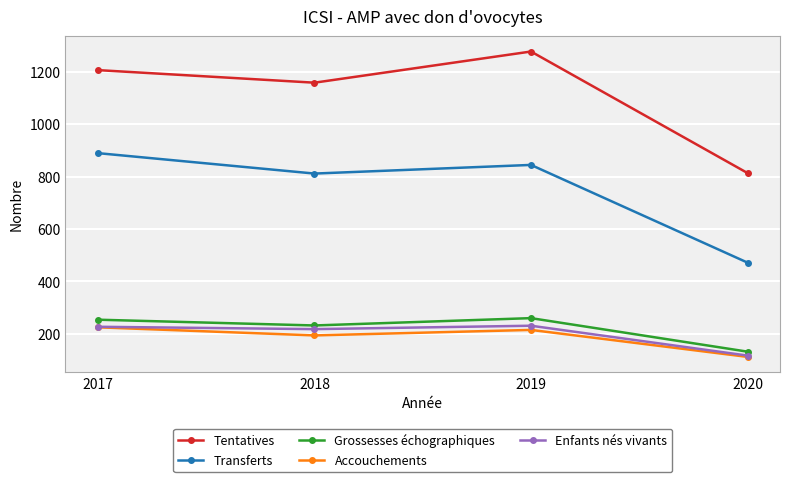

In Accouchements, how many points are lower than both neighbors (excluding endpoints)?

1